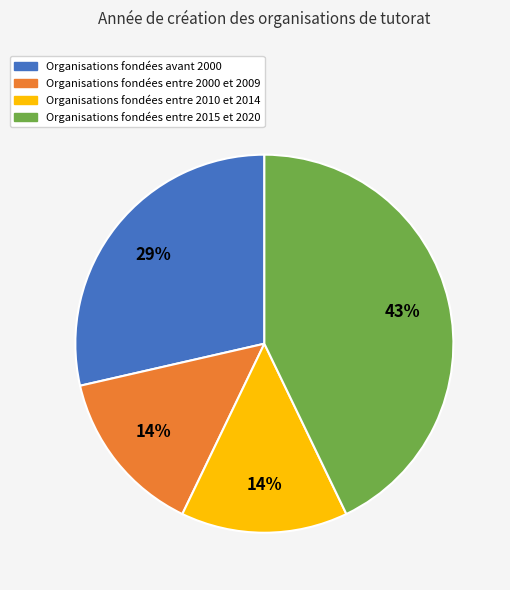

To the nearest percent, what is the difference between the largest and smallest slice percentages?

29%